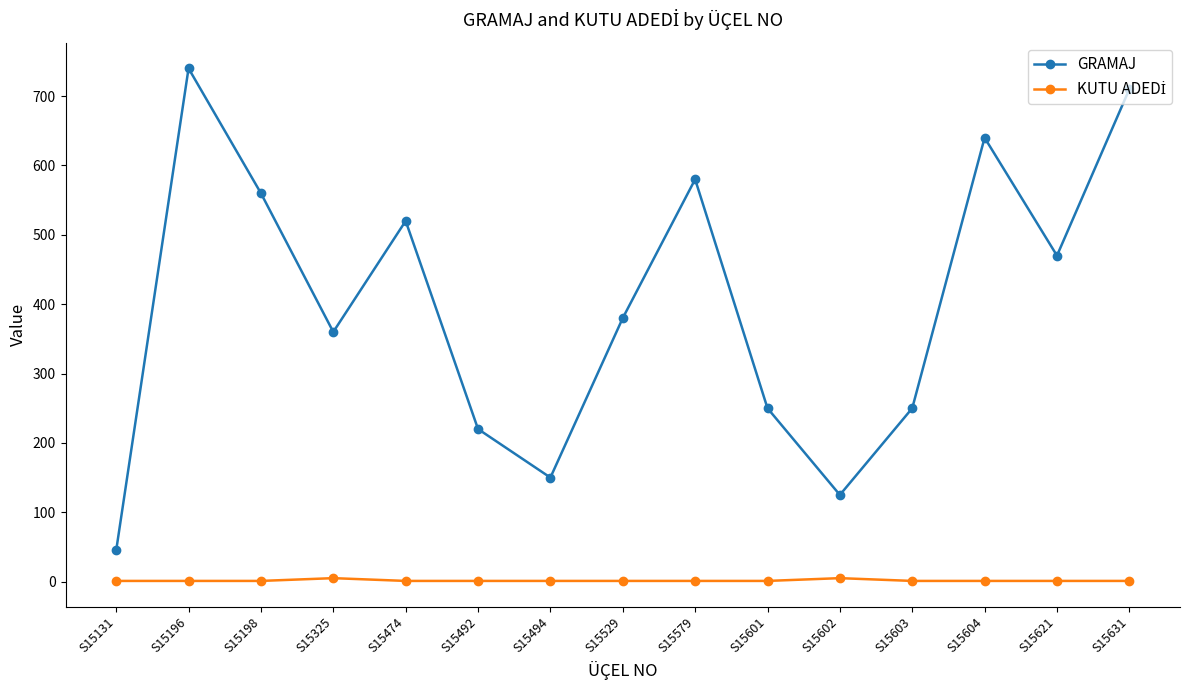

What is the difference between the maximum and minimum values in the GRAMAJ series?

695